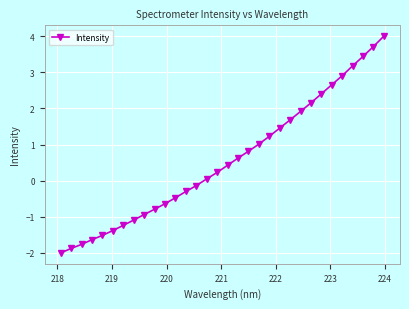

True or false: the data has more than 2 interior local peaks.

False